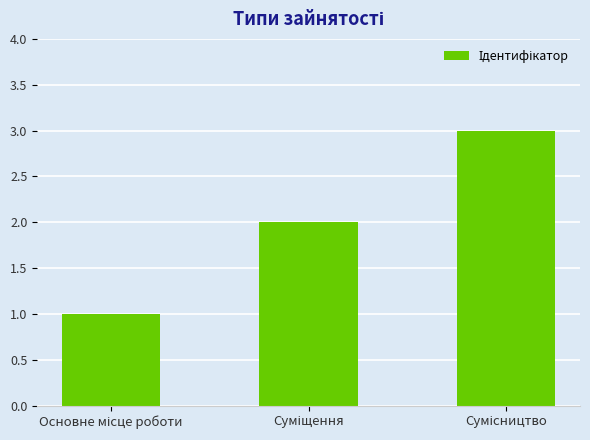

What is the maximum value shown in the chart?

3